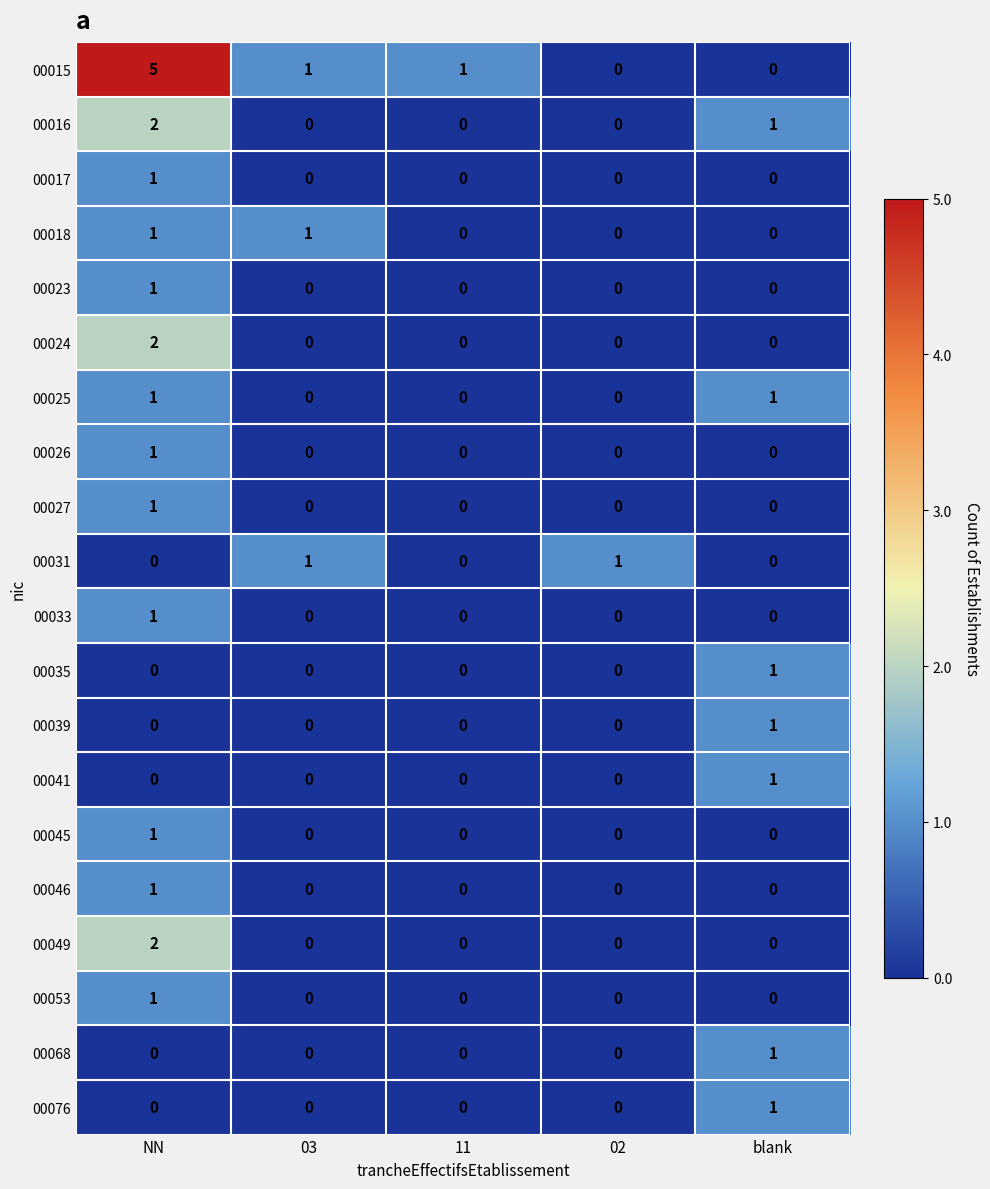

Is it true that 00027 equals 1 at NN?

True